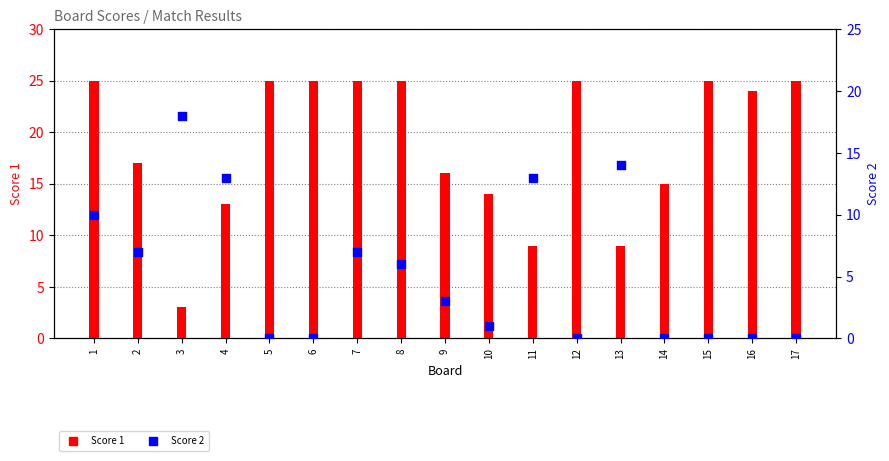

Which series has the largest total across all categories?

Score 1